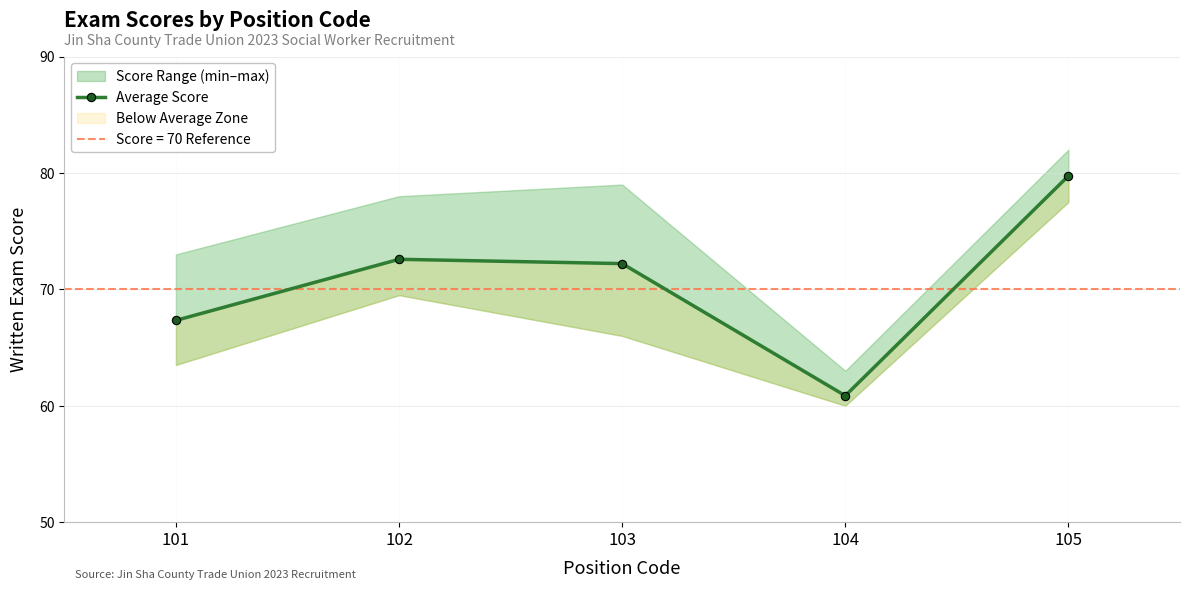

What is the maximum value shown in the chart?

79.8